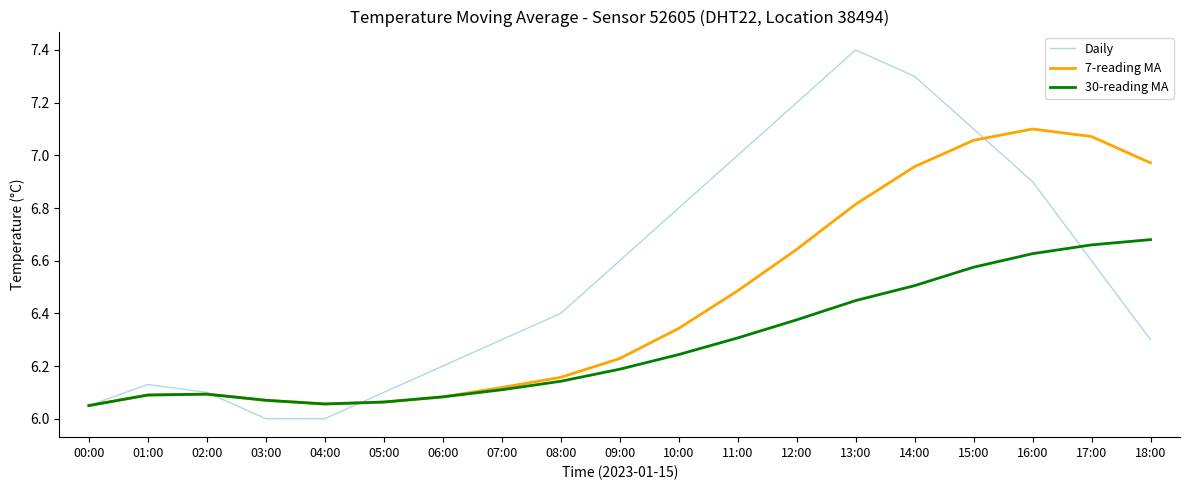

Which series has the widest spread of values?

Daily